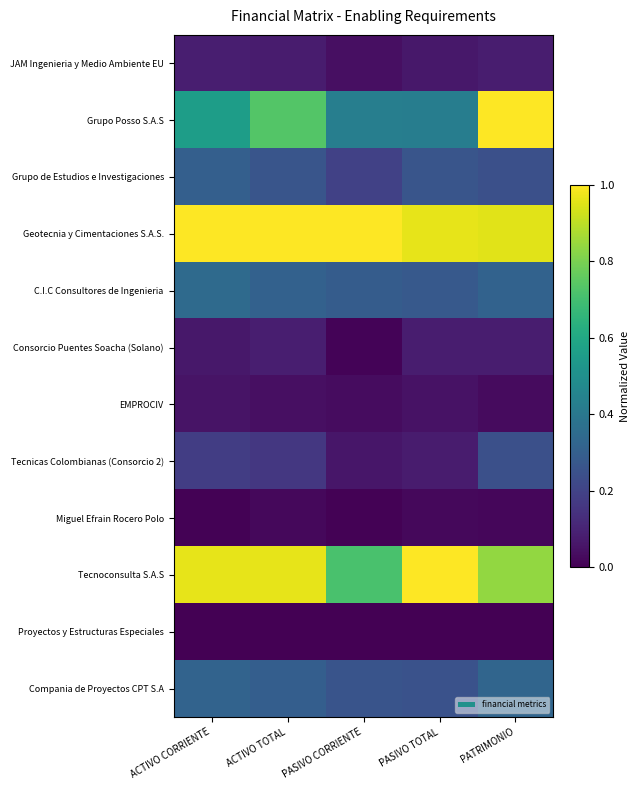

Reading left to right, extract all data points from this chart.

JAM Ingenieria y Medio Ambiente EU: ACTIVO CORRIENTE=0.1	ACTIVO TOTAL=0.1	PASIVO CORRIENTE=0.0	PASIVO TOTAL=0.1	PATRIMONIO=0.1
Grupo Posso S.A.S: ACTIVO CORRIENTE=0.6	ACTIVO TOTAL=0.7	PASIVO CORRIENTE=0.4	PASIVO TOTAL=0.4	PATRIMONIO=1.0
Grupo de Estudios e Investigaciones: ACTIVO CORRIENTE=0.3	ACTIVO TOTAL=0.3	PASIVO CORRIENTE=0.2	PASIVO TOTAL=0.3	PATRIMONIO=0.2
Geotecnia y Cimentaciones S.A.S.: ACTIVO CORRIENTE=1.0	ACTIVO TOTAL=1.0	PASIVO CORRIENTE=1.0	PASIVO TOTAL=1.0	PATRIMONIO=1.0
C.I.C Consultores de Ingenieria: ACTIVO CORRIENTE=0.3	ACTIVO TOTAL=0.3	PASIVO CORRIENTE=0.3	PASIVO TOTAL=0.3	PATRIMONIO=0.3
Consorcio Puentes Soacha (Solano): ACTIVO CORRIENTE=0.1	ACTIVO TOTAL=0.1	PASIVO CORRIENTE=0.0	PASIVO TOTAL=0.1	PATRIMONIO=0.1
EMPROCIV: ACTIVO CORRIENTE=0.1	ACTIVO TOTAL=0.0	PASIVO CORRIENTE=0.0	PASIVO TOTAL=0.1	PATRIMONIO=0.0
Tecnicas Colombianas (Consorcio 2): ACTIVO CORRIENTE=0.2	ACTIVO TOTAL=0.2	PASIVO CORRIENTE=0.1	PASIVO TOTAL=0.1	PATRIMONIO=0.2
Miguel Efrain Rocero Polo: ACTIVO CORRIENTE=0.0	ACTIVO TOTAL=0.0	PASIVO CORRIENTE=0.0	PASIVO TOTAL=0.0	PATRIMONIO=0.0
Tecnoconsulta S.A.S: ACTIVO CORRIENTE=1.0	ACTIVO TOTAL=1.0	PASIVO CORRIENTE=0.7	PASIVO TOTAL=1.0	PATRIMONIO=0.8
Proyectos y Estructuras Especiales: ACTIVO CORRIENTE=0.0	ACTIVO TOTAL=0.0	PASIVO CORRIENTE=0.0	PASIVO TOTAL=0.0	PATRIMONIO=0.0
Compania de Proyectos CPT S.A: ACTIVO CORRIENTE=0.3	ACTIVO TOTAL=0.3	PASIVO CORRIENTE=0.3	PASIVO TOTAL=0.3	PATRIMONIO=0.3